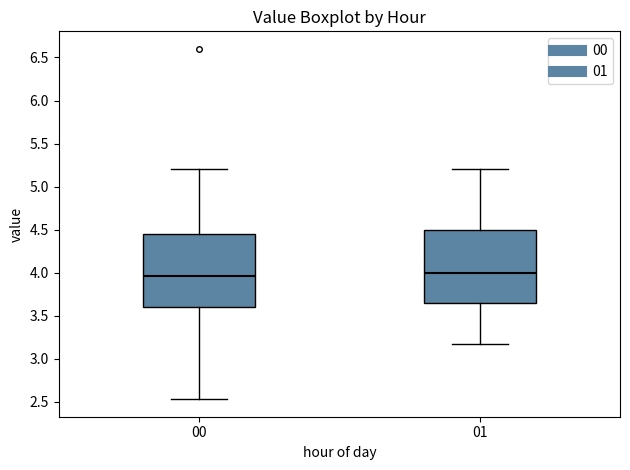

Reading left to right, transcribe this box plot: for each box, give where its median line is, the range the box spans, and where its two whiskers end, as read against the y-axis. The values are not printed on the chart, so give them approximately, as read against the axis.

00: median 3.95, box 3.60 to 4.45, whiskers 2.55 to 5.20
01: median 4.00, box 3.65 to 4.50, whiskers 3.15 to 5.20